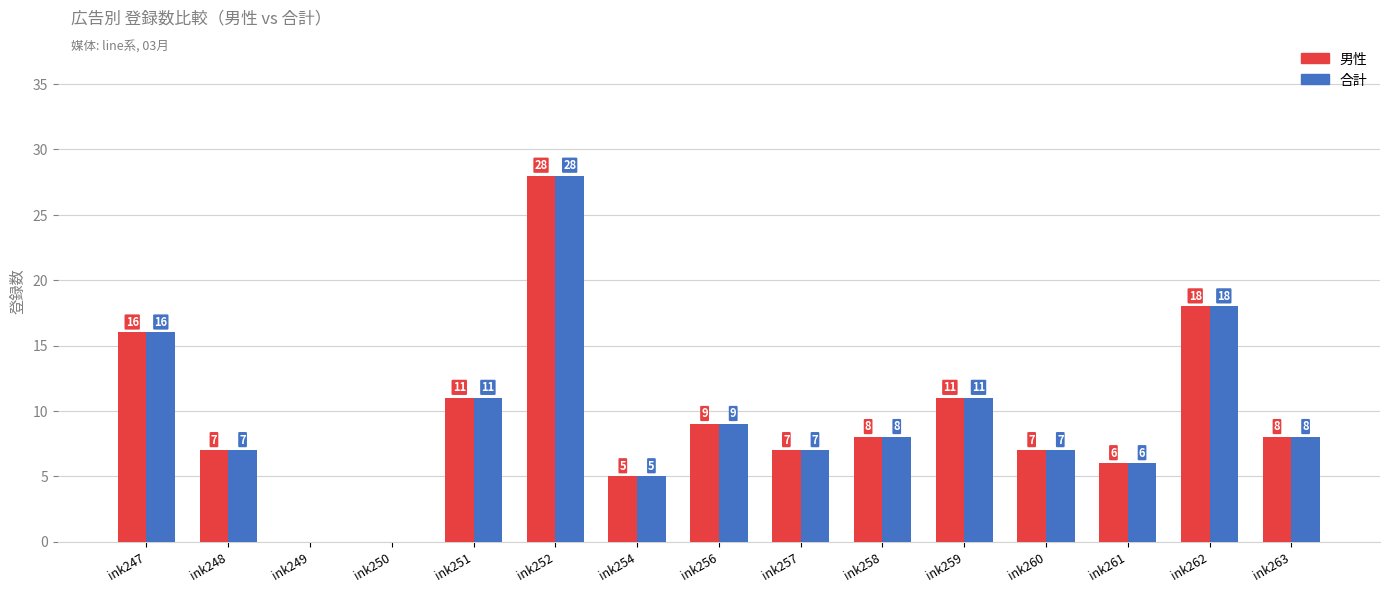

What is the sum of all 男性 values?

141